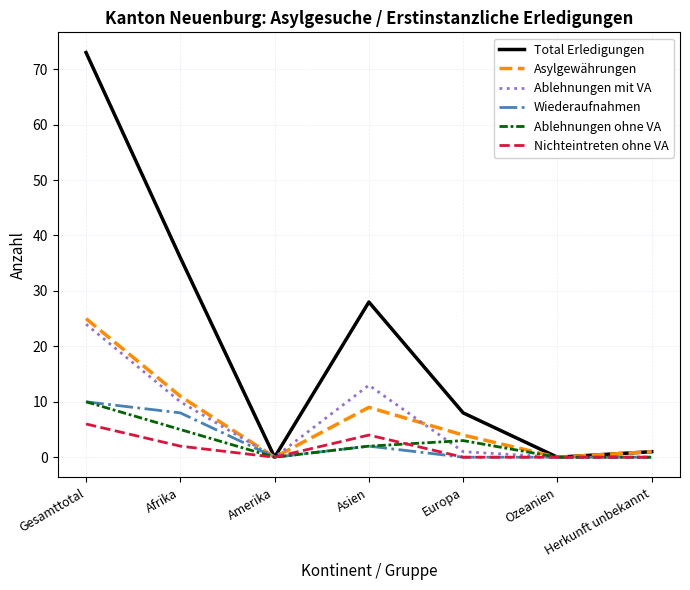

The Ablehnungen ohne VA series shows 9 at Afrika. True or false?

False